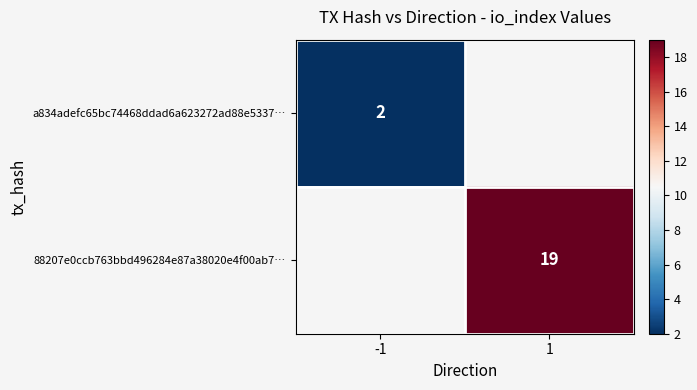

Is the value of 88207e0ccb763bbd496284e87a38020e4f00ab7… at -1 greater than the value of a834adefc65bc74468ddad6a623272ad88e5337… at 1?

No